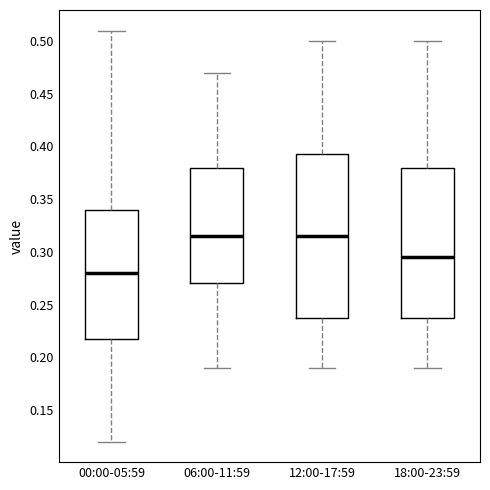

Reading left to right, read every box against the y-axis: the position of its median line, the range the box covers, and the ends of its whiskers. The values are not printed on the chart, so give them approximately, as read against the axis.

00:00-05:59: median 0.280, box 0.220 to 0.340, whiskers 0.120 to 0.510
06:00-11:59: median 0.315, box 0.270 to 0.380, whiskers 0.190 to 0.470
12:00-17:59: median 0.315, box 0.240 to 0.395, whiskers 0.190 to 0.500
18:00-23:59: median 0.295, box 0.240 to 0.380, whiskers 0.190 to 0.500